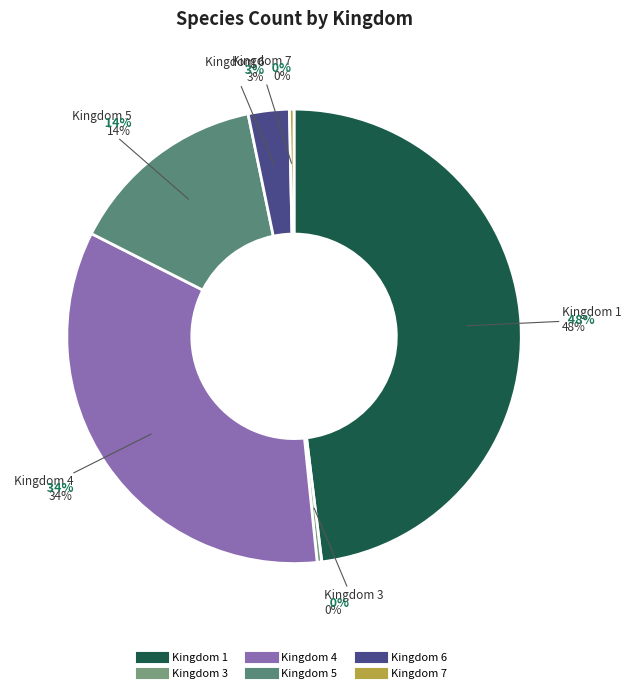

To the nearest percent, what is the average slice percentage?

17%